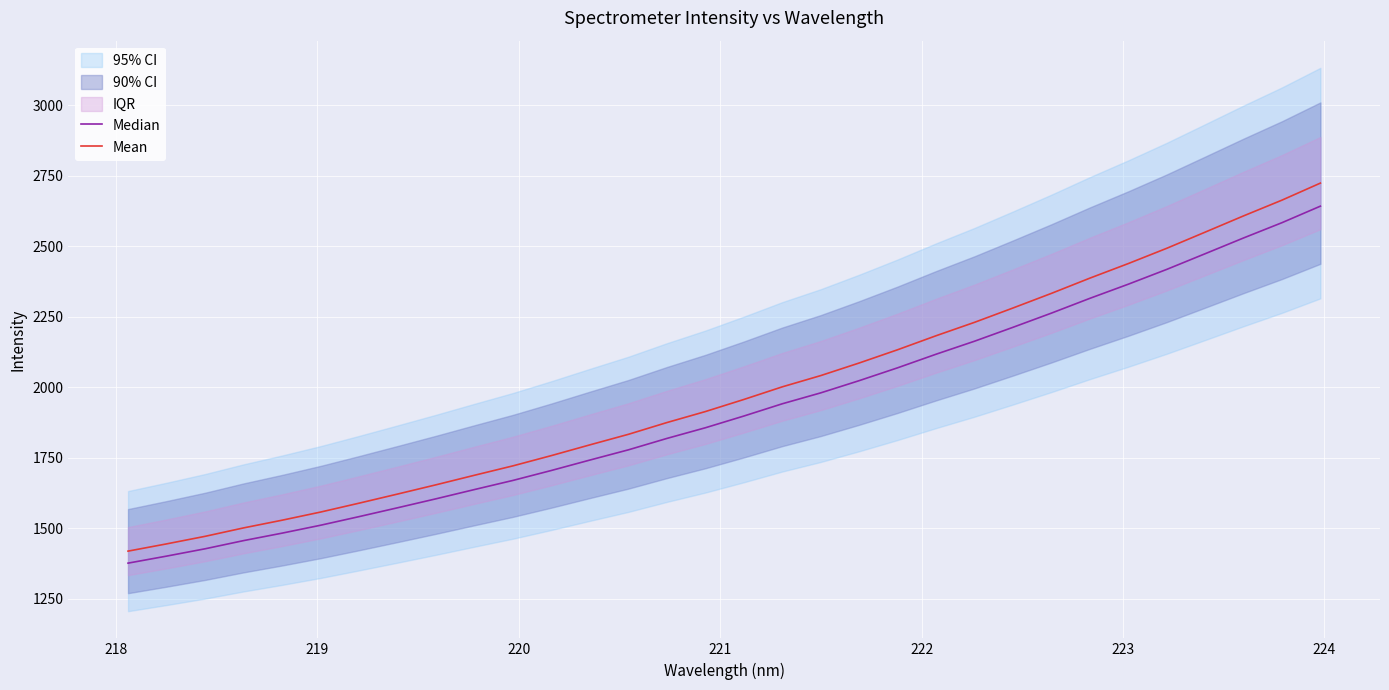

True or false: Mean and Median cross at least once.

False